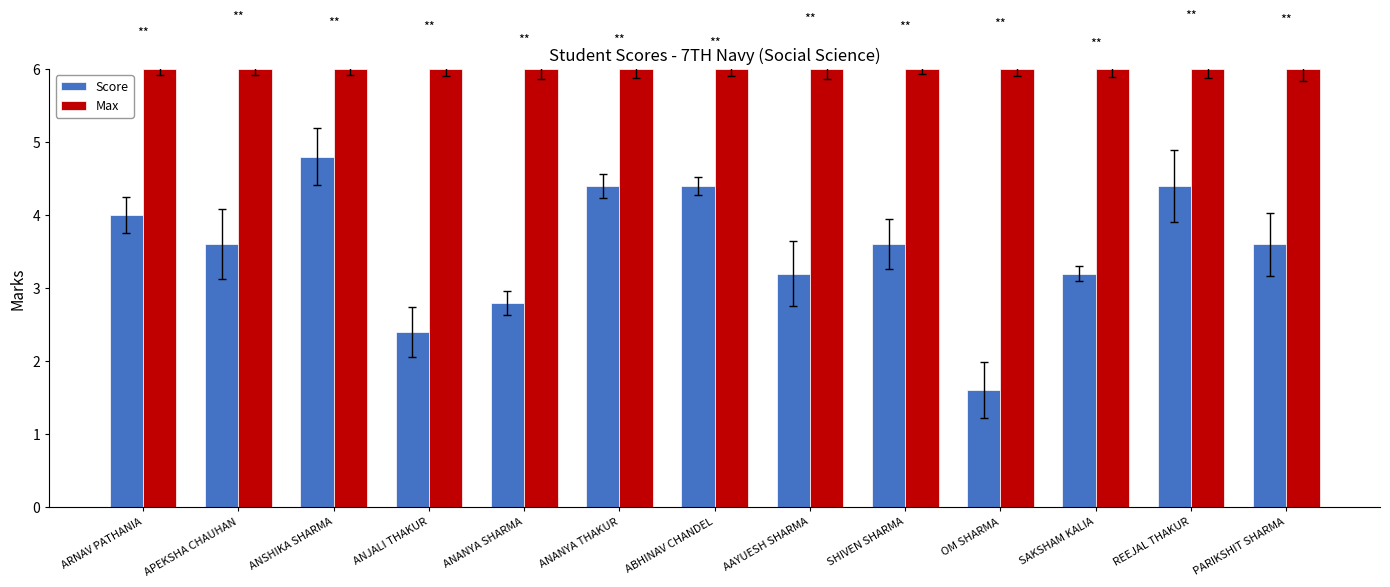

What is the spread (max minus min) of values at ABHINAV CHANDEL?

1.6